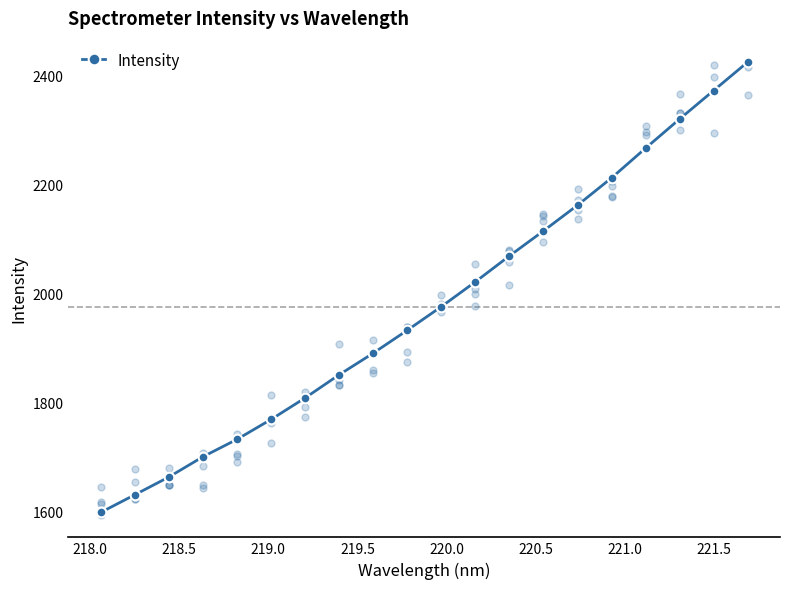

What is the minimum value for Intensity?

1598.9